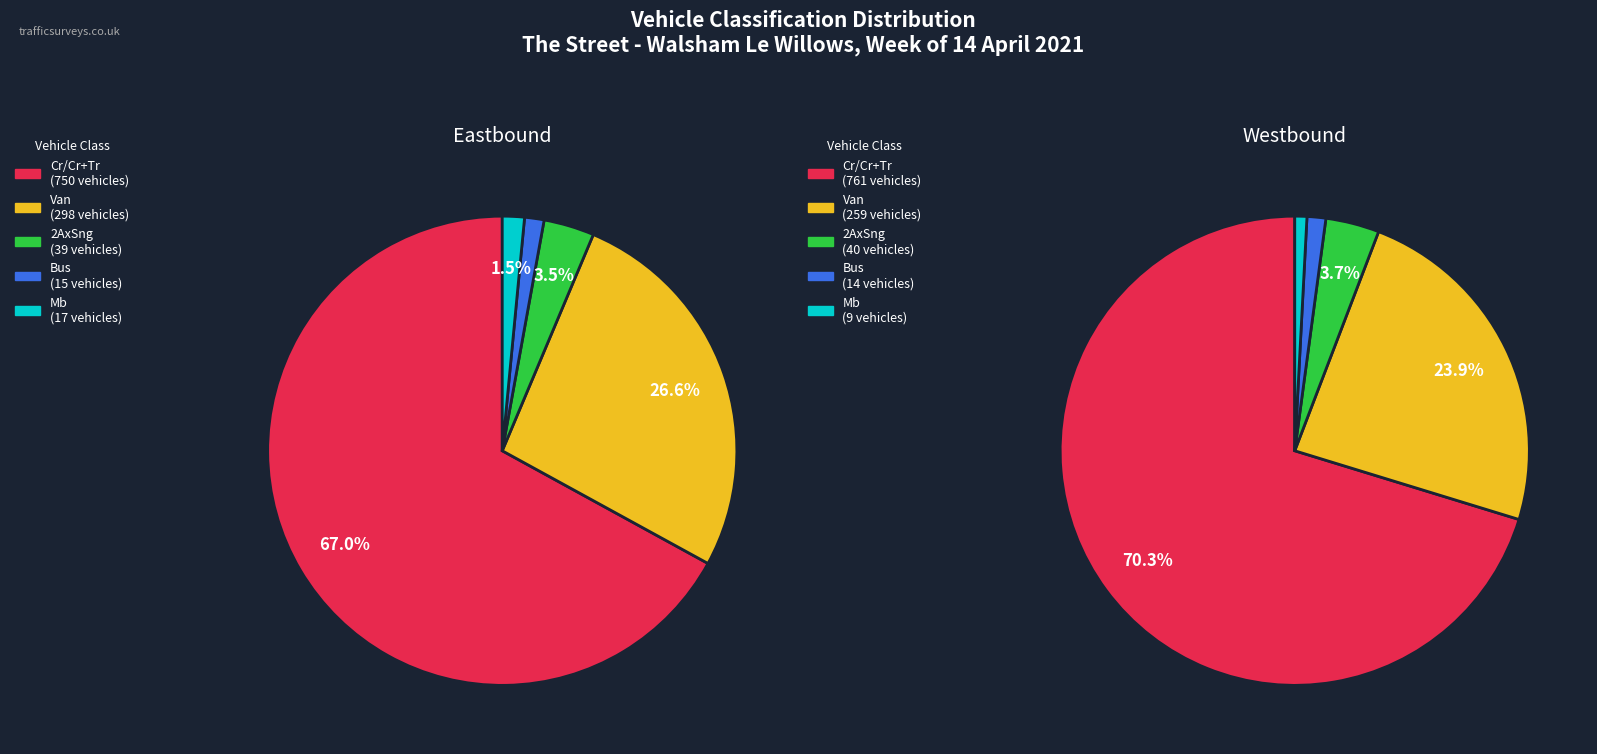

To the nearest percent, what is the difference between the largest and smallest slice percentages?

66%